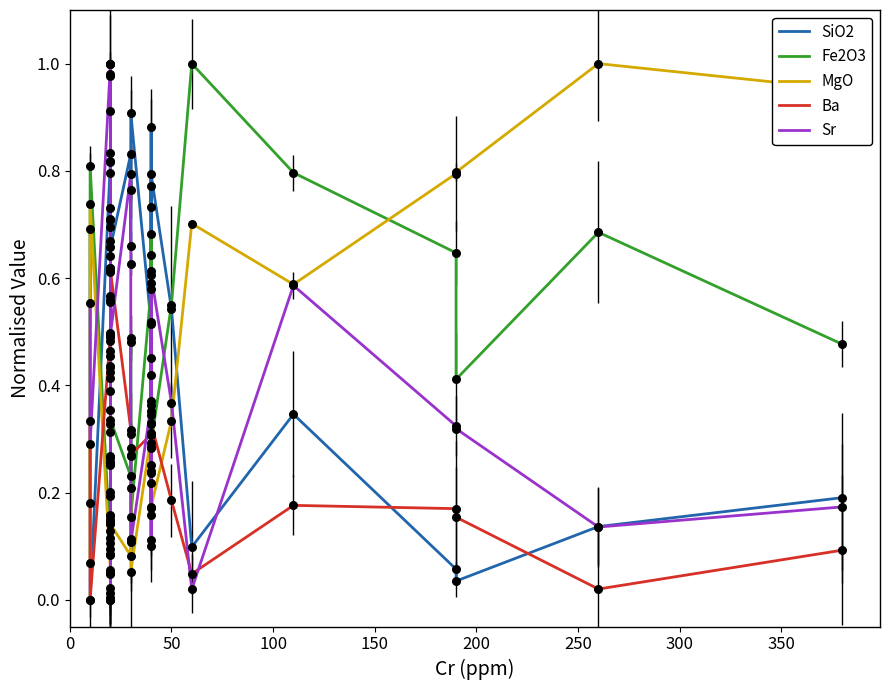

At how many categories does at least one series exceed 0?

34